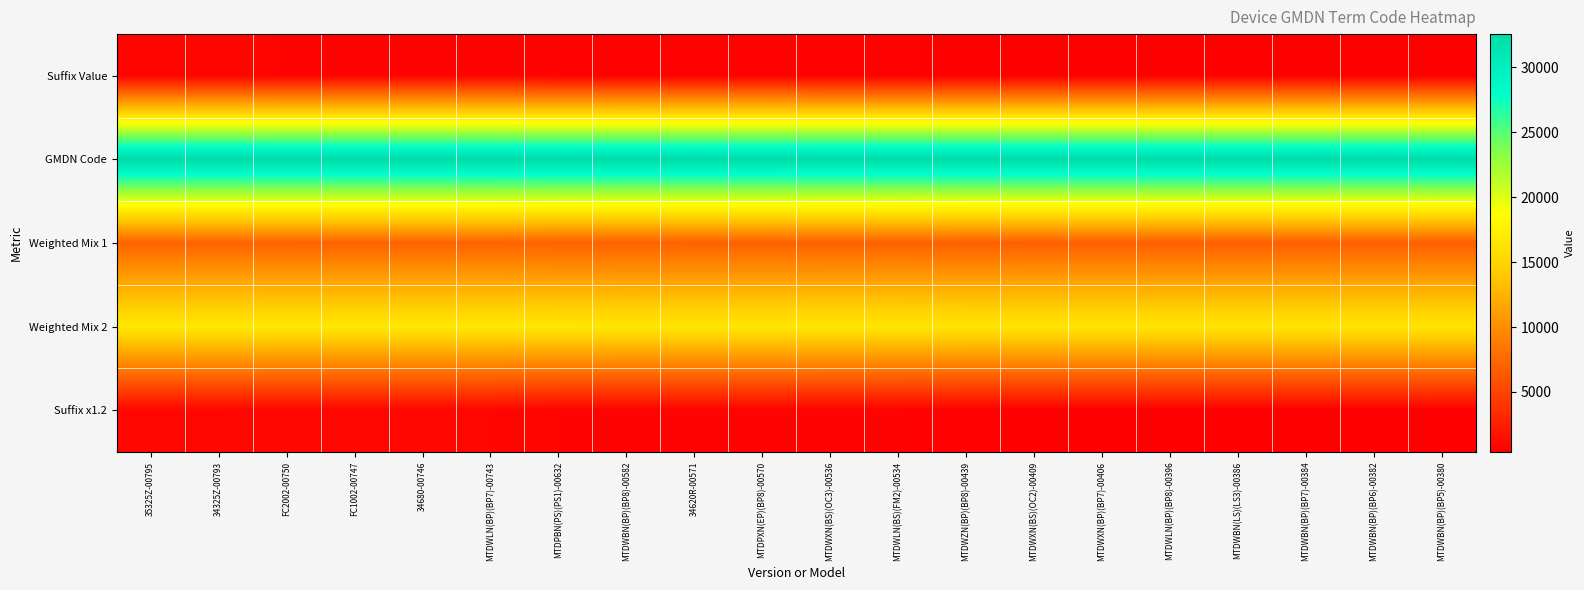

What is the spread (max minus min) of values at 34680-00746?

31810.0